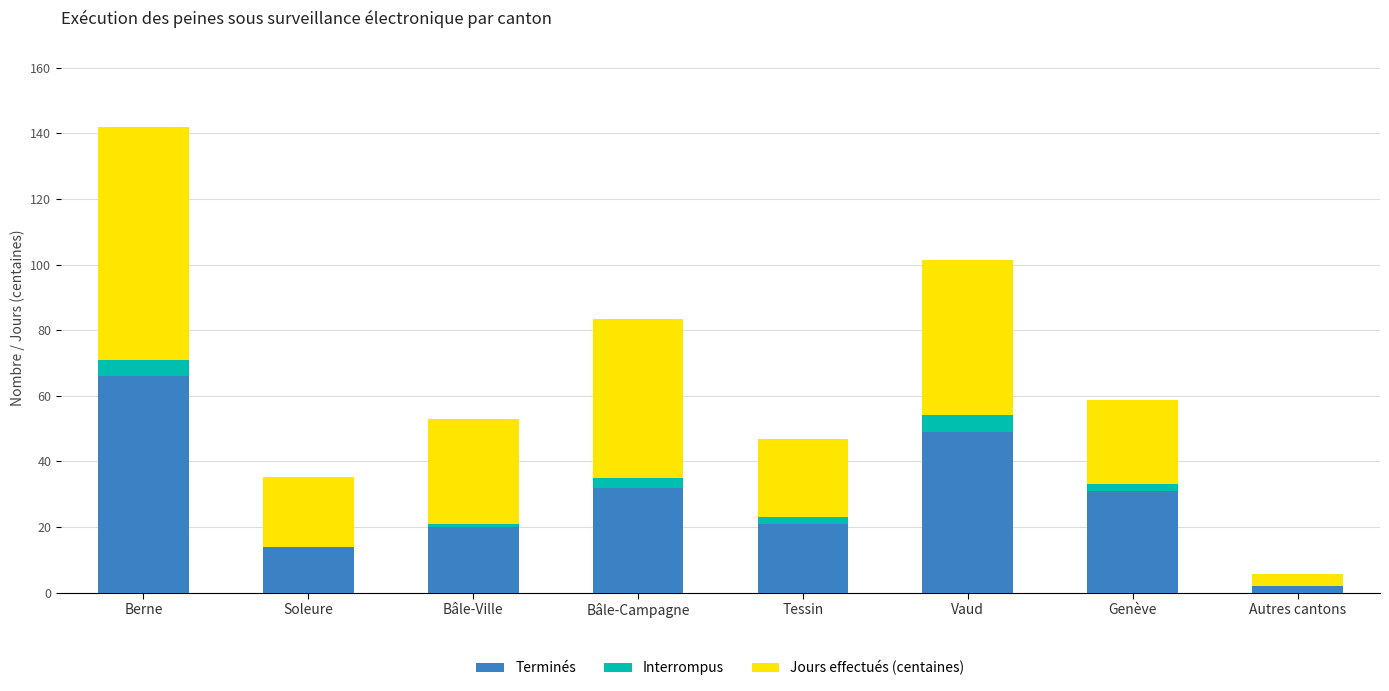

Reading left to right, what are the values for Terminés?

Berne=66.0	Soleure=14.0	Bâle-Ville=20.0	Bâle-Campagne=32.0	Tessin=21.0	Vaud=49.0	Genève=31.0	Autres cantons=2.0